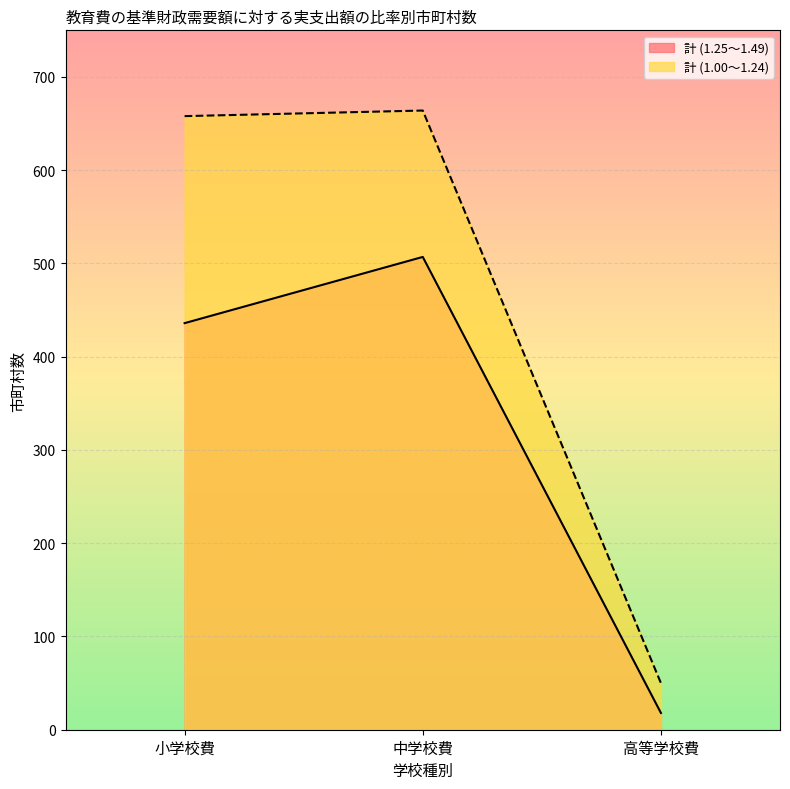

At which category does the chart reach its peak across all series?

中学校費